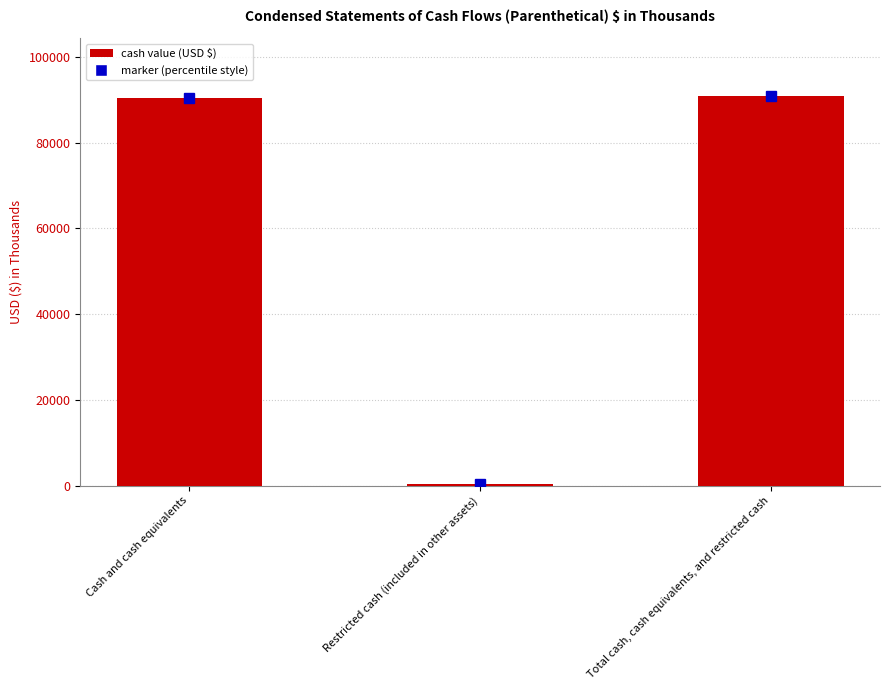

Between Restricted cash (included in other assets) and Total cash, cash equivalents, and restricted cash, which is larger?

Total cash, cash equivalents, and restricted cash